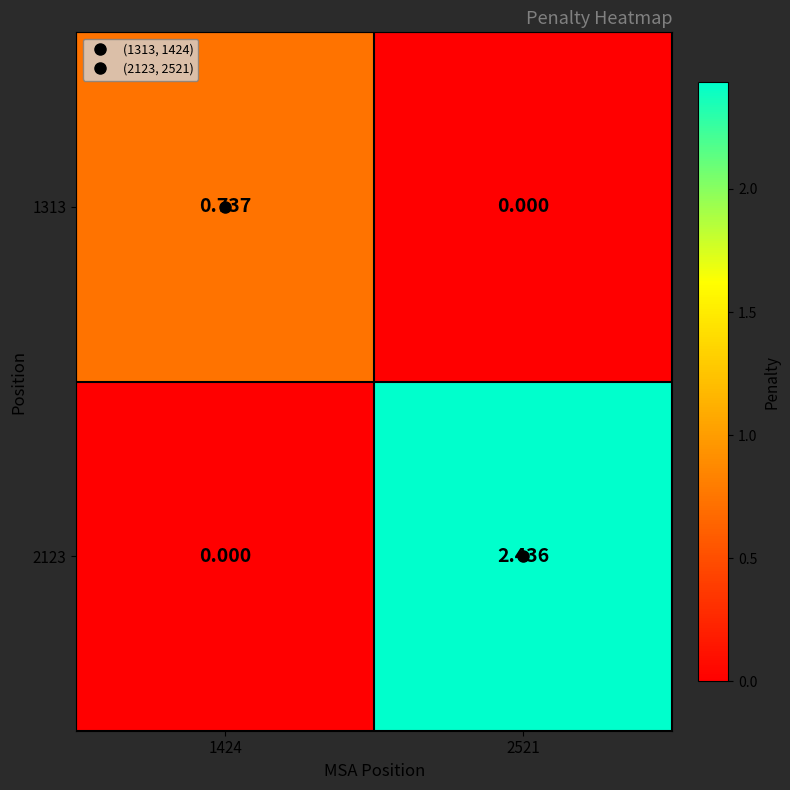

Count the number of data series in this chart.

2